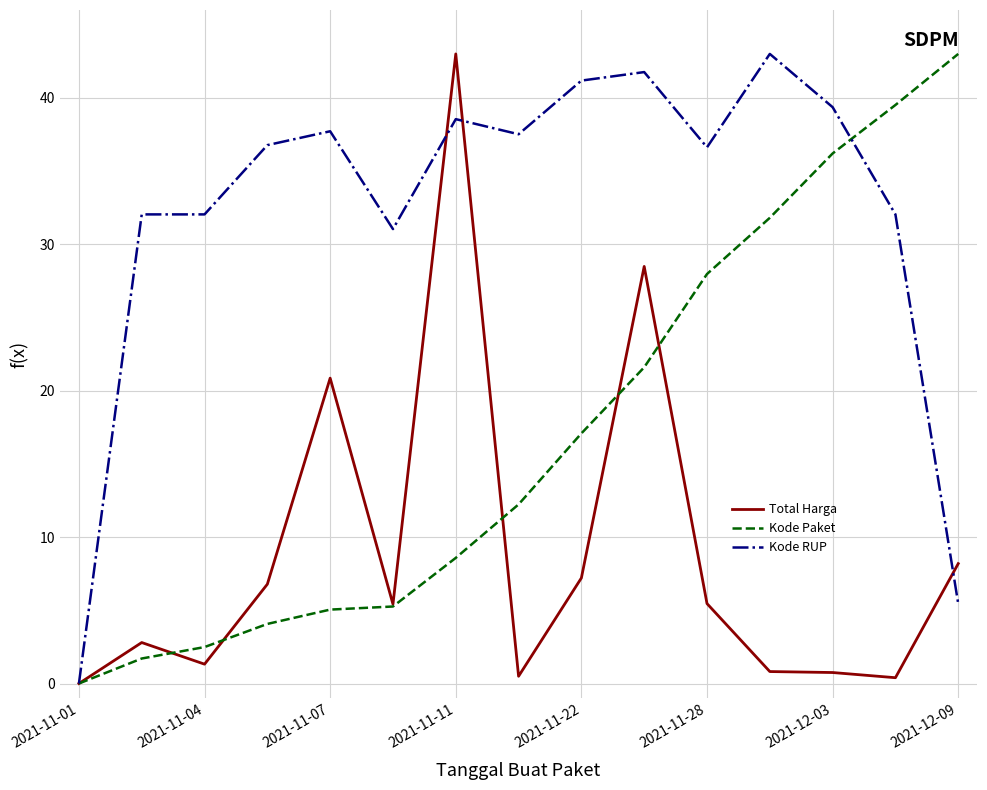

List the series in order of their overall mean, lowest first.

Total Harga, Kode Paket, Kode RUP